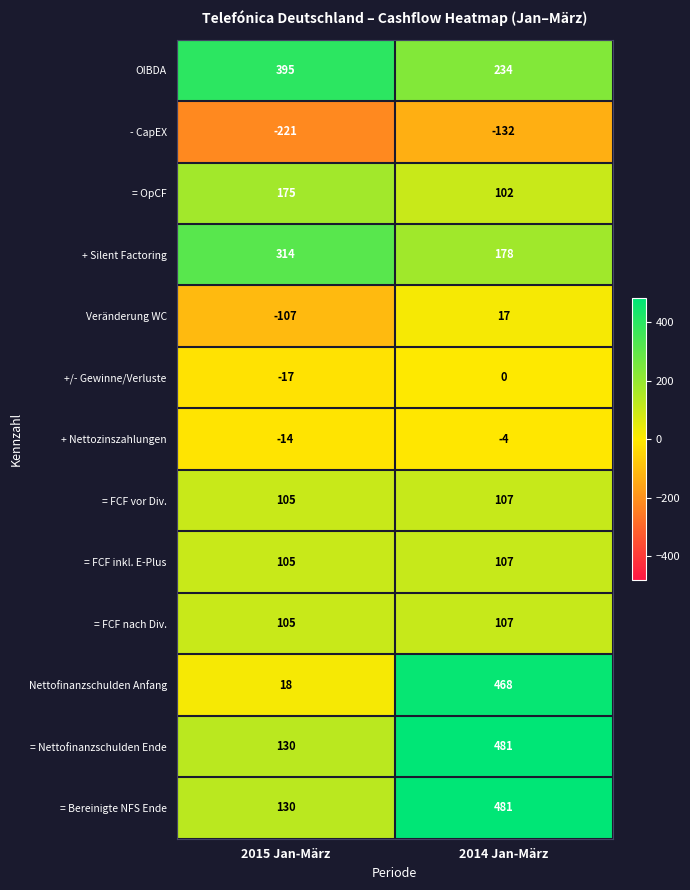

What is the lowest value of the = OpCF series?

102